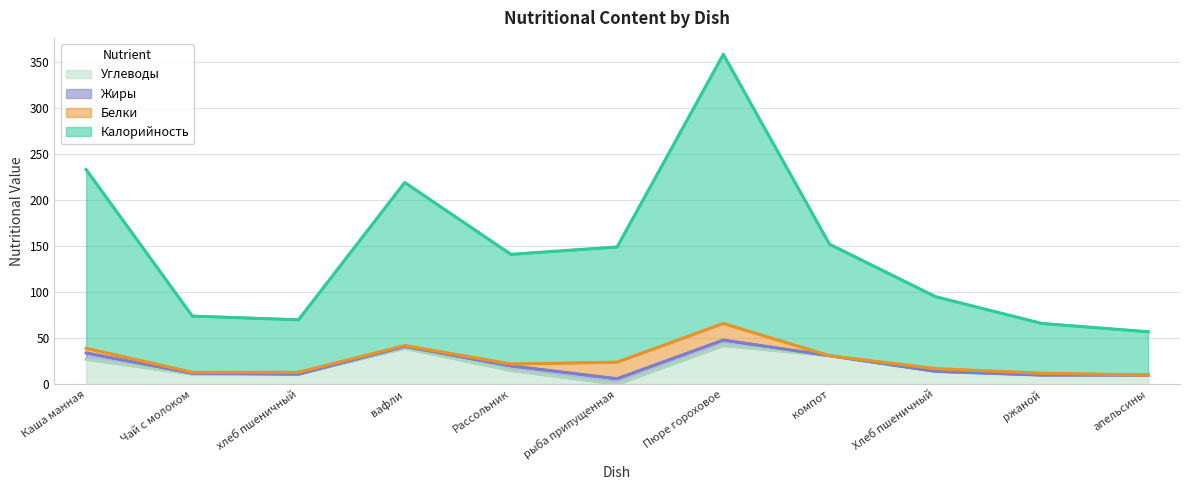

Which series changed the most between Рассольник and Хлеб пшеничный?

Калорийность